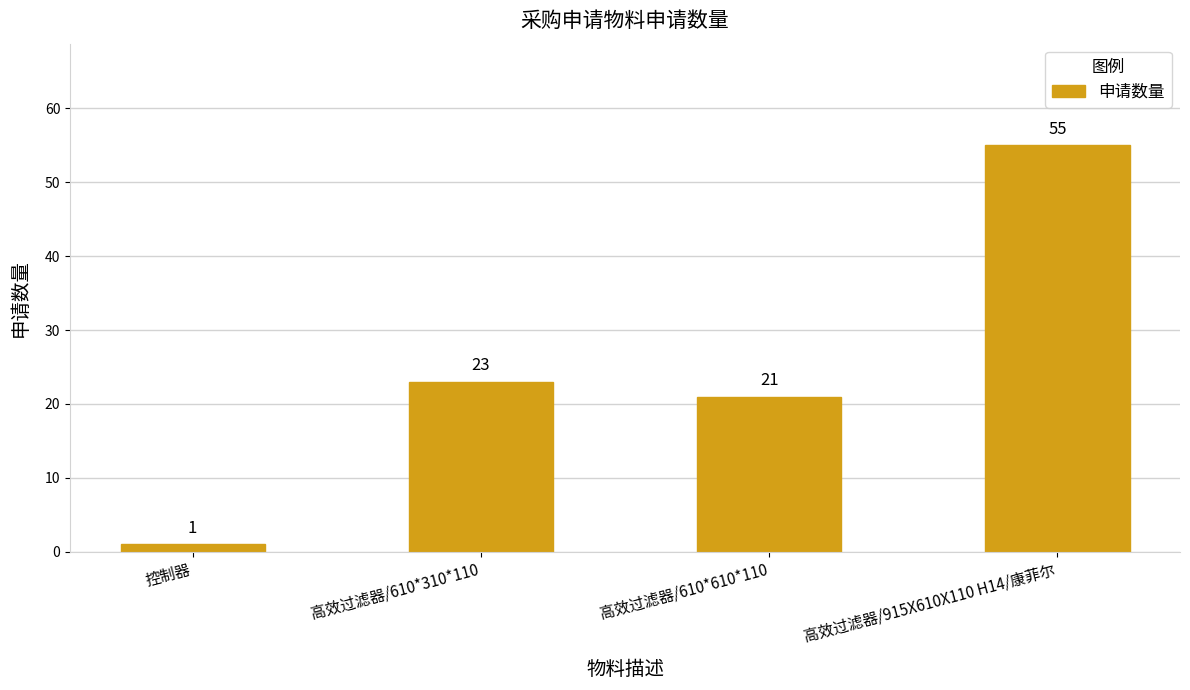

How many distinct data groups are displayed?

1